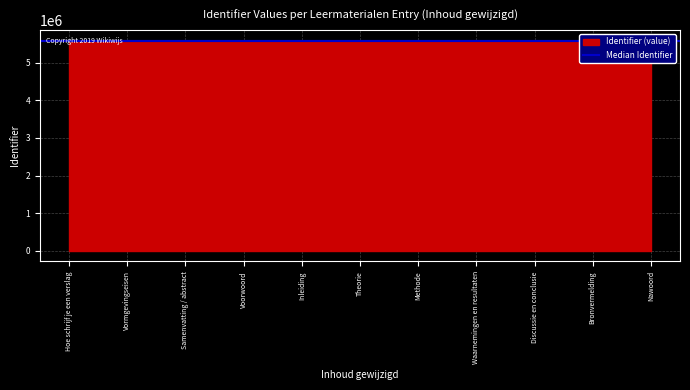

How many values are below 5587173?

5